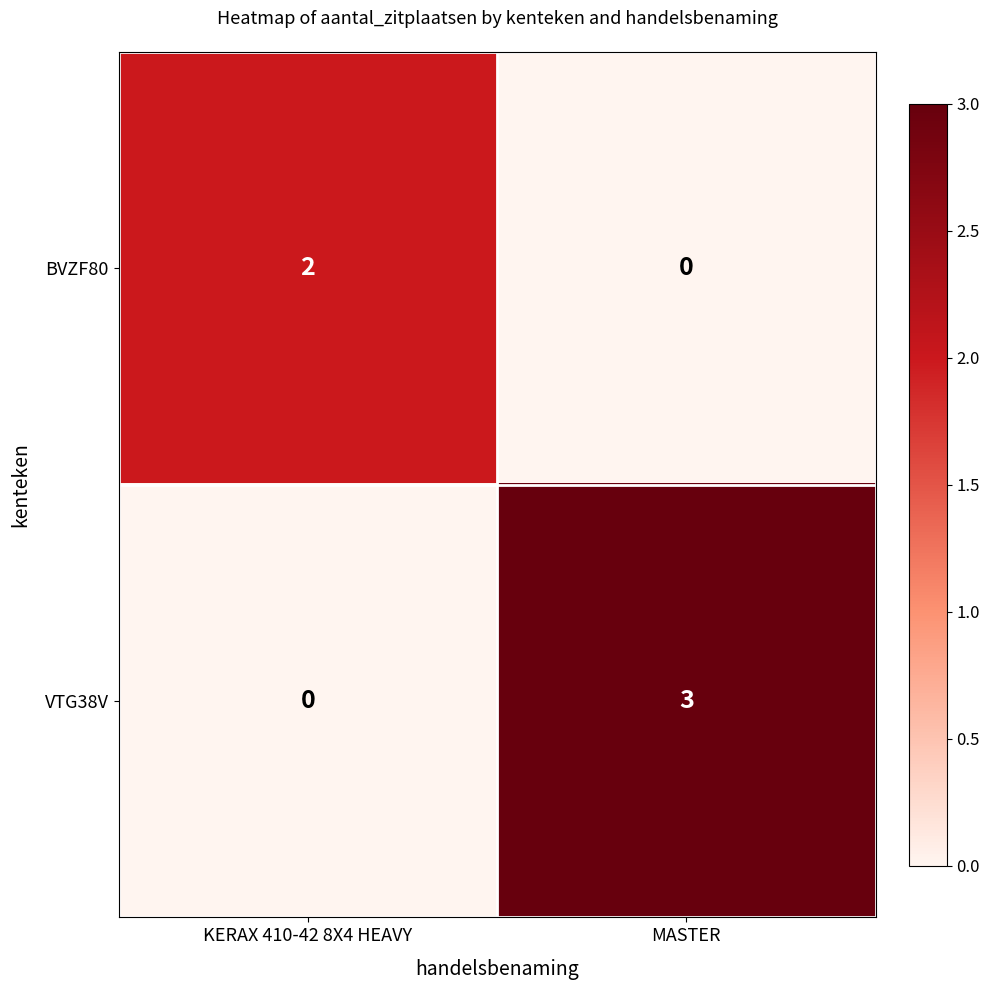

What is the difference between the maximum and minimum values in the VTG38V series?

3